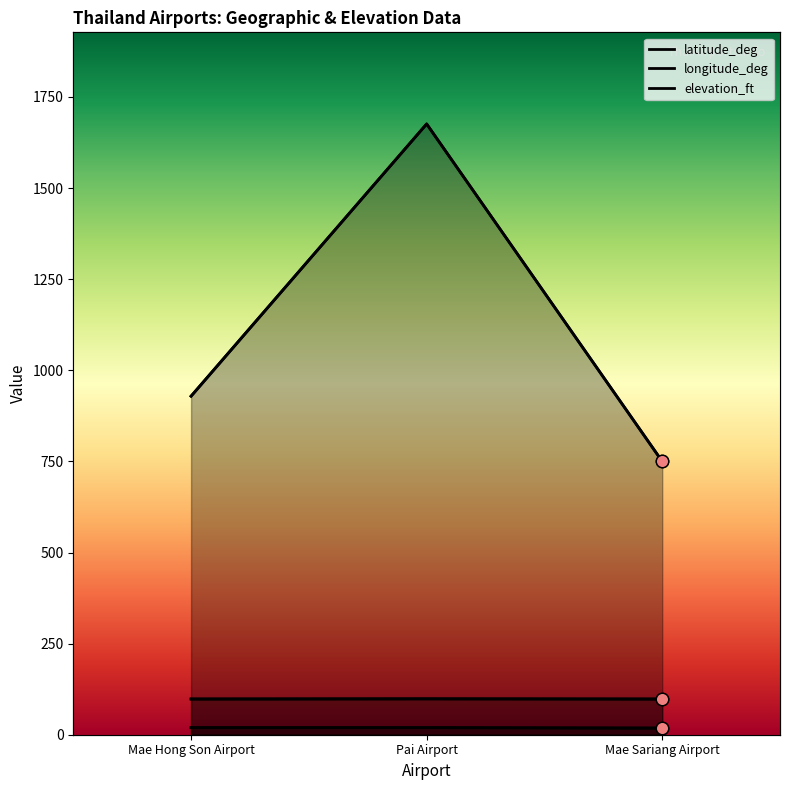

Which series reaches the minimum Y coordinate?

latitude_deg